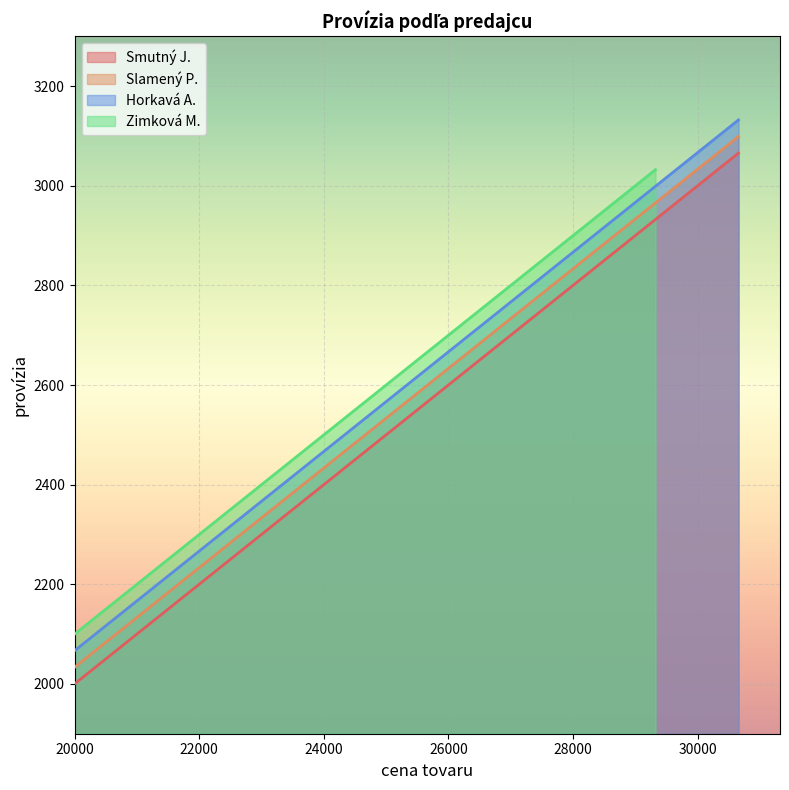

At which category is the sum across all series the highest?

30656